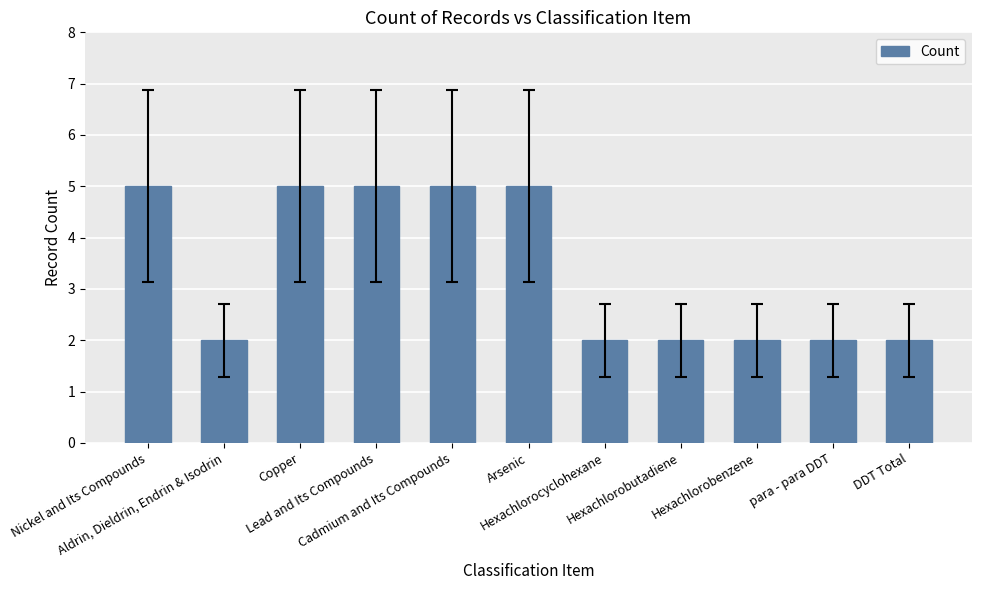

What is the average value?

3